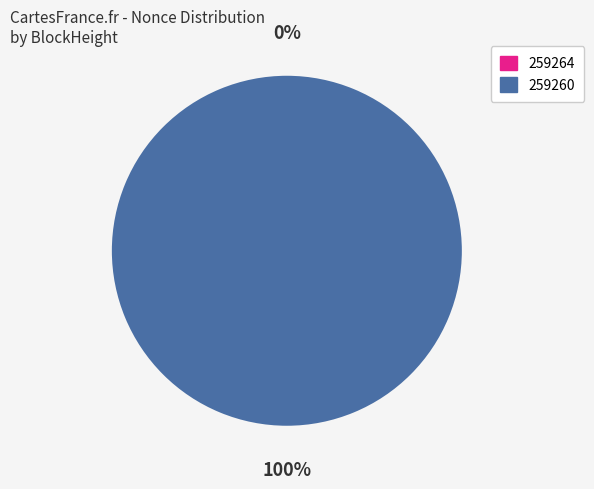

Does any single category account for the majority?

Yes